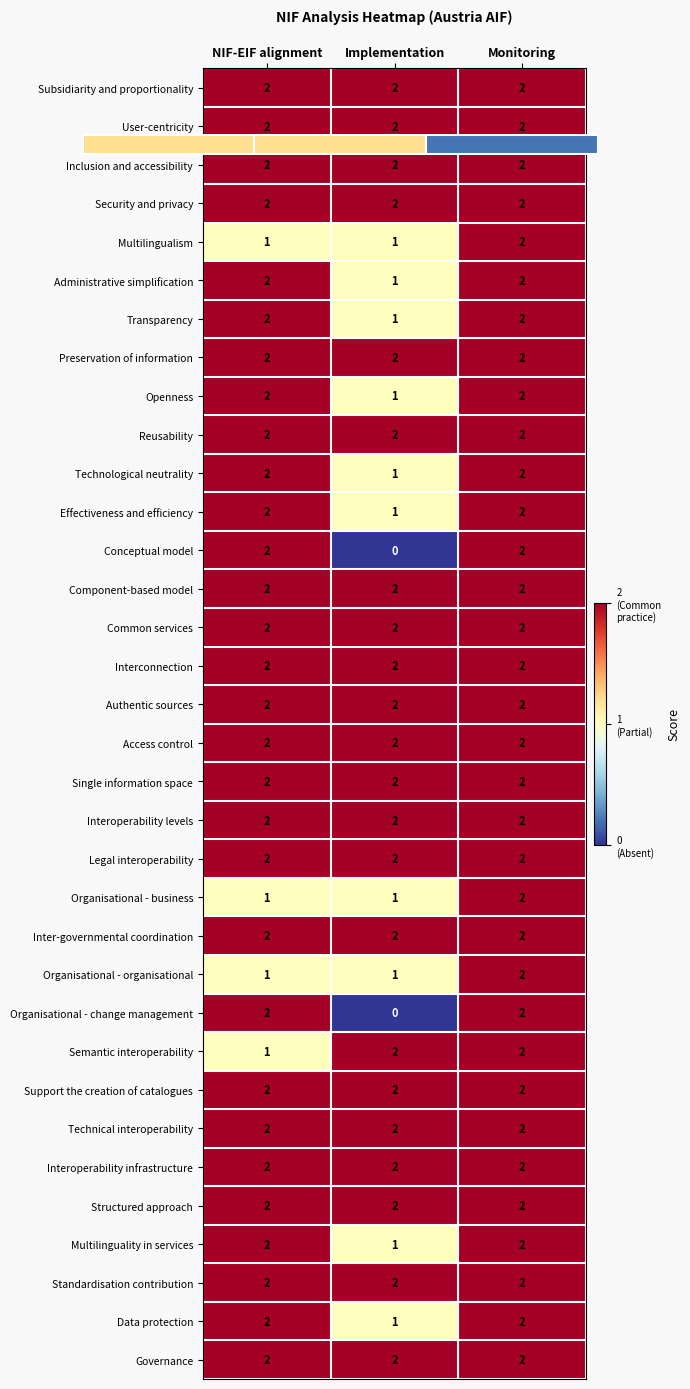

What is the difference between the maximum and minimum values in the Data protection series?

1